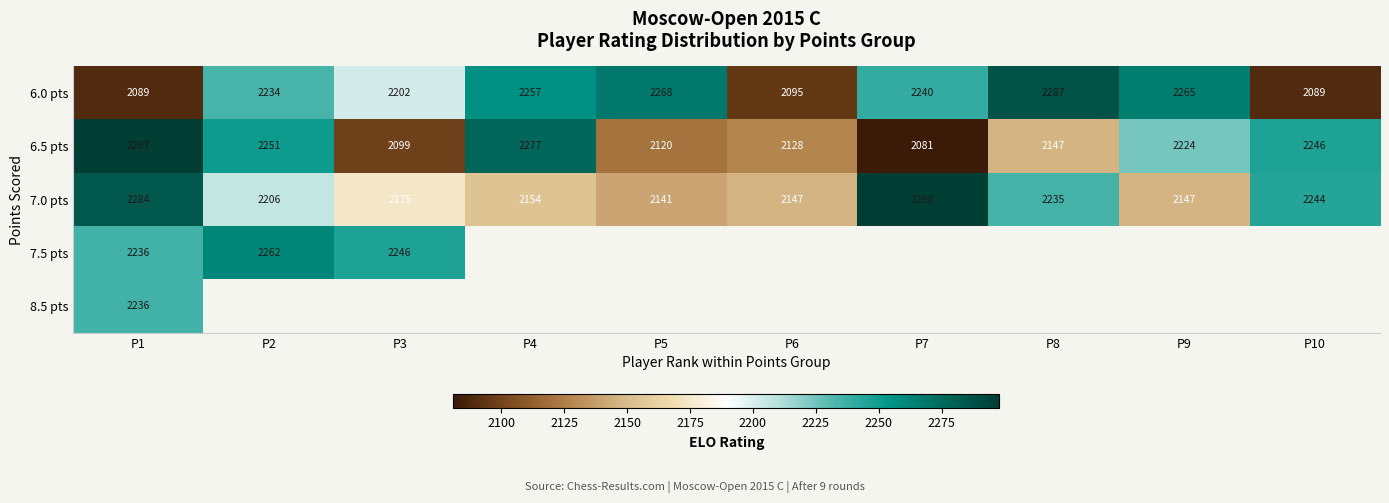

What is the maximum value shown in the chart?

2298.0